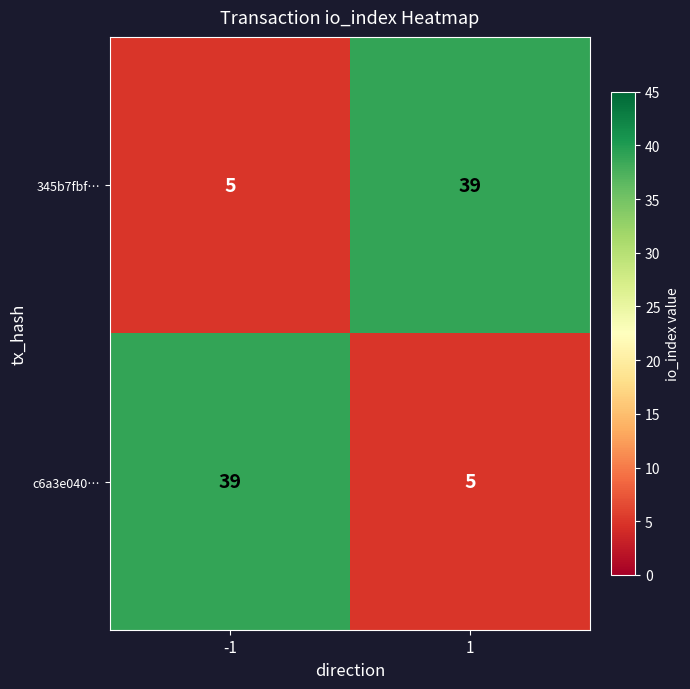

The value of 345b7fbf… at -1 is 3. True or false?

False